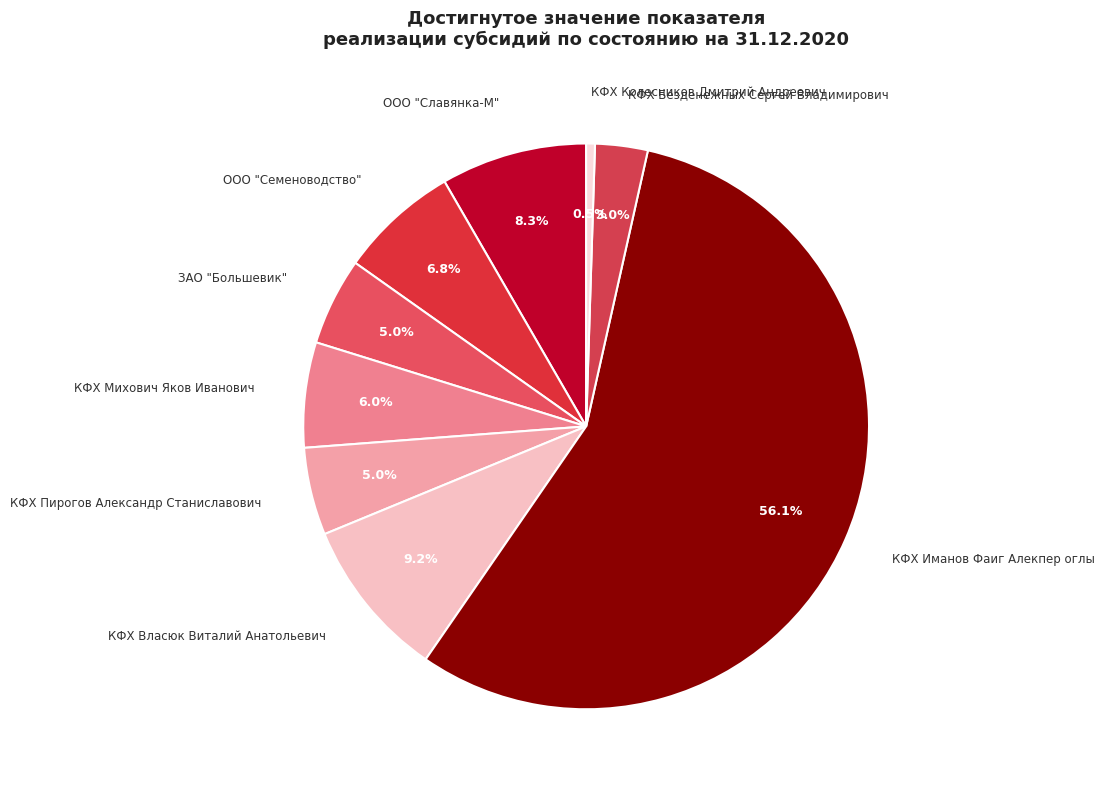

To the nearest percent, what portion does ООО "Славянка-М" represent?

8%